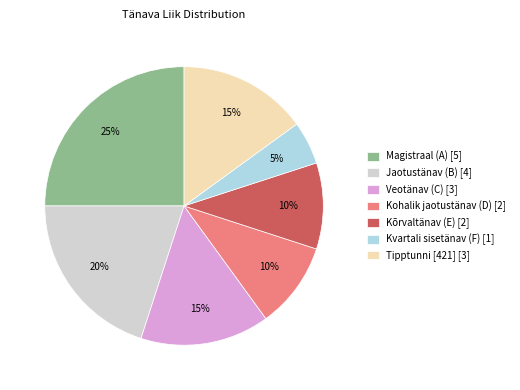

How many slices are in this pie chart?

7